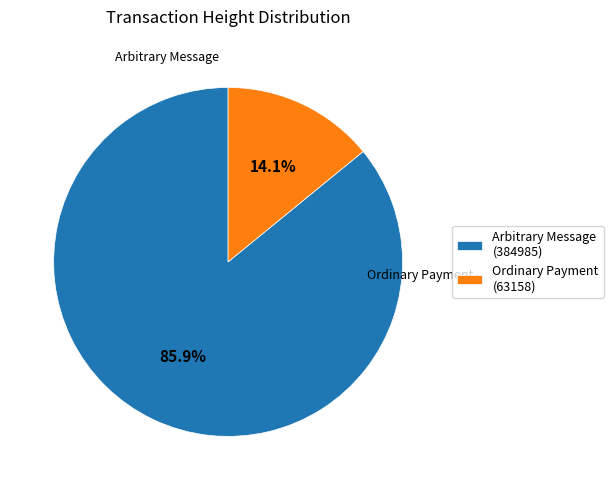

Which category accounts for the majority?

Arbitrary Message (384985)